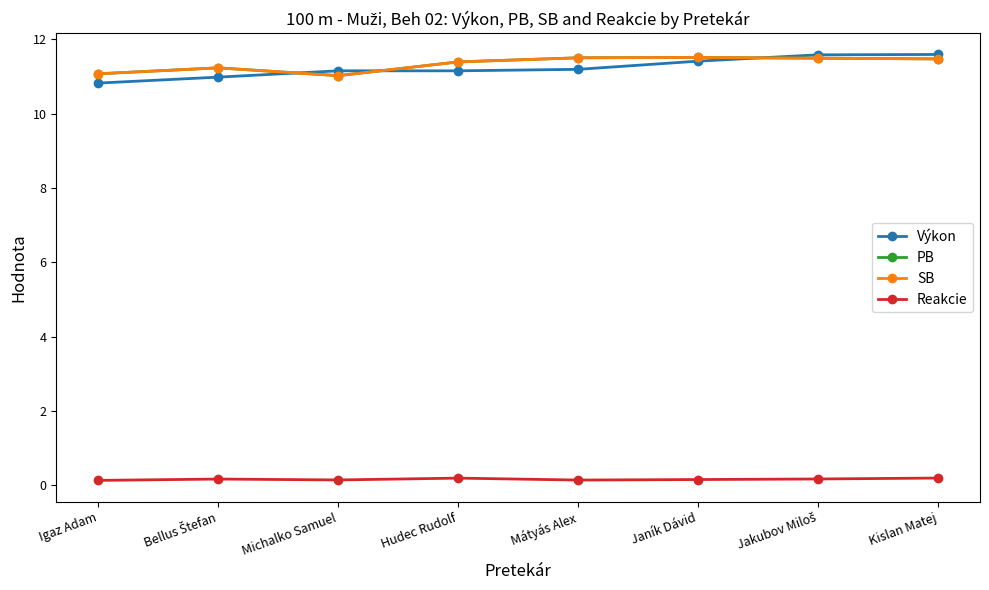

Which label corresponds to the largest value in the chart?

Kislan Matej